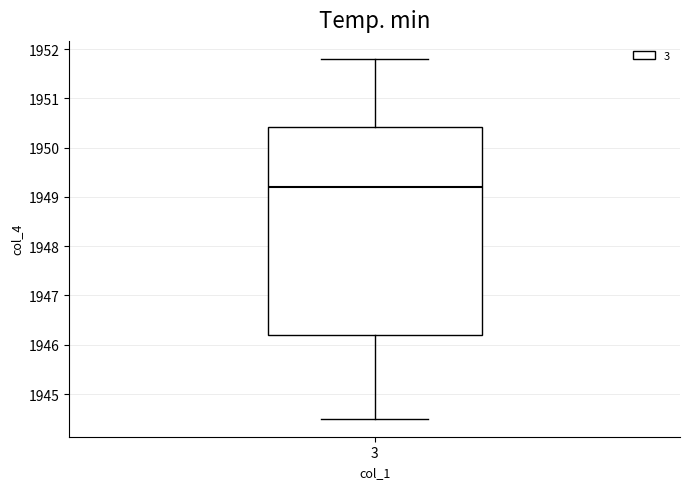

Transcribe this box plot: give where the median line is, the range the box spans, and where the two whiskers end, as read against the y-axis. The values are not printed on the chart, so give them approximately, as read against the axis.

median 1949.2, box 1946.2 to 1950.4, whiskers 1944.5 to 1951.8